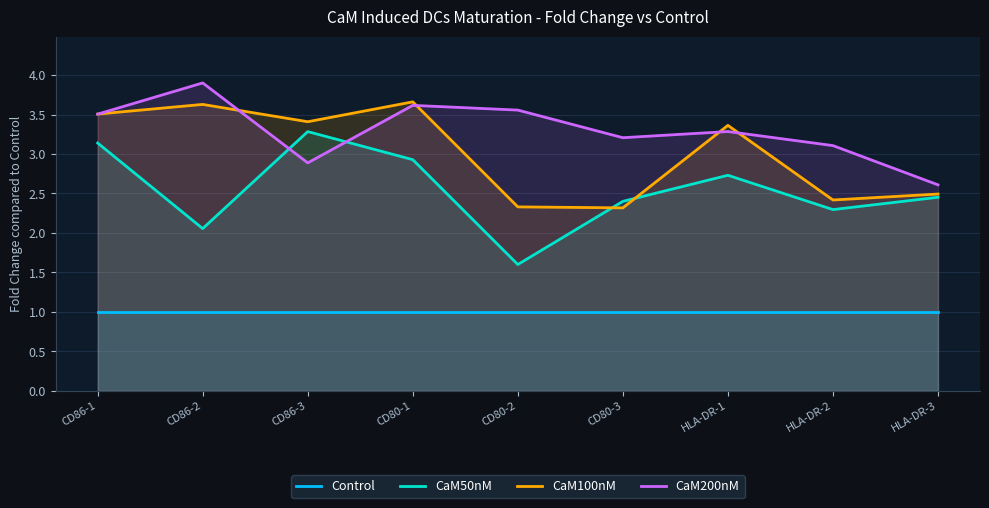

Reading left to right, list all the values displayed in this chart.

Control: CD86-1=1.0	CD86-2=1.0	CD86-3=1.0	CD80-1=1.0	CD80-2=1.0	CD80-3=1.0	HLA-DR-1=1.0	HLA-DR-2=1.0	HLA-DR-3=1.0
CaM50nM: CD86-1=3.1	CD86-2=2.1	CD86-3=3.3	CD80-1=2.9	CD80-2=1.6	CD80-3=2.4	HLA-DR-1=2.7	HLA-DR-2=2.3	HLA-DR-3=2.5
CaM100nM: CD86-1=3.5	CD86-2=3.6	CD86-3=3.4	CD80-1=3.7	CD80-2=2.3	CD80-3=2.3	HLA-DR-1=3.4	HLA-DR-2=2.4	HLA-DR-3=2.5
CaM200nM: CD86-1=3.5	CD86-2=3.9	CD86-3=2.9	CD80-1=3.6	CD80-2=3.6	CD80-3=3.2	HLA-DR-1=3.3	HLA-DR-2=3.1	HLA-DR-3=2.6